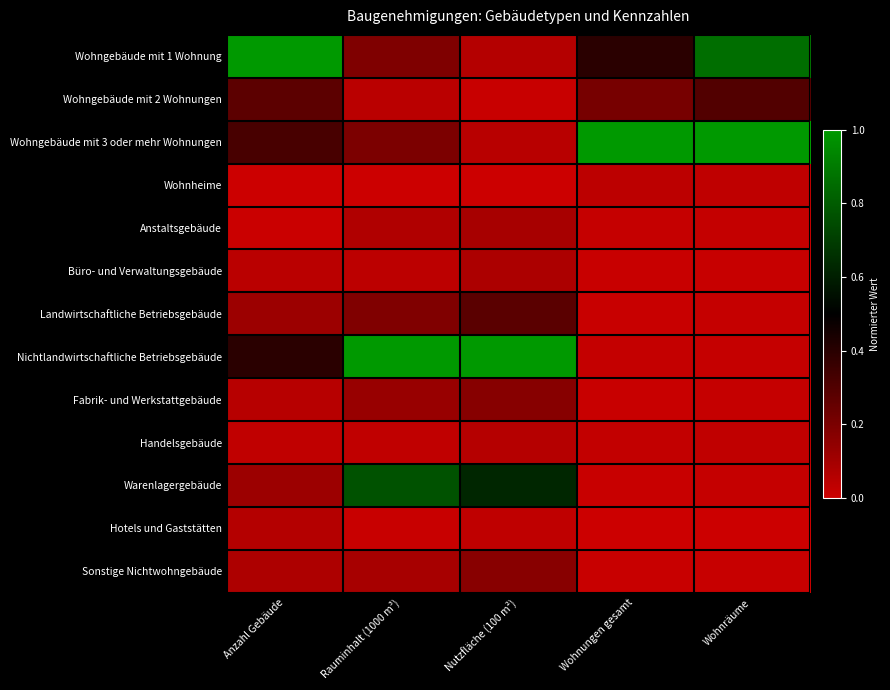

Reading left to right, extract all data points from this chart.

Wohngebäude mit 1 Wohnung: Anzahl Gebäude=1.0	Rauminhalt (1000 m³)=0.2	Nutzfläche (100 m²)=0.1	Wohnungen gesamt=0.4	Wohnräume=0.9
Wohngebäude mit 2 Wohnungen: Anzahl Gebäude=0.3	Rauminhalt (1000 m³)=0.0	Nutzfläche (100 m²)=0.0	Wohnungen gesamt=0.2	Wohnräume=0.3
Wohngebäude mit 3 oder mehr Wohnungen: Anzahl Gebäude=0.3	Rauminhalt (1000 m³)=0.2	Nutzfläche (100 m²)=0.0	Wohnungen gesamt=1.0	Wohnräume=1.0
Wohnheime: Anzahl Gebäude=0.0	Rauminhalt (1000 m³)=0.0	Nutzfläche (100 m²)=0.0	Wohnungen gesamt=0.0	Wohnräume=0.0
Anstaltsgebäude: Anzahl Gebäude=0.0	Rauminhalt (1000 m³)=0.1	Nutzfläche (100 m²)=0.1	Wohnungen gesamt=0.0	Wohnräume=0.0
Büro- und Verwaltungsgebäude: Anzahl Gebäude=0.0	Rauminhalt (1000 m³)=0.0	Nutzfläche (100 m²)=0.1	Wohnungen gesamt=0.0	Wohnräume=0.0
Landwirtschaftliche Betriebsgebäude: Anzahl Gebäude=0.1	Rauminhalt (1000 m³)=0.2	Nutzfläche (100 m²)=0.3	Wohnungen gesamt=0.0	Wohnräume=0.0
Nichtlandwirtschaftliche Betriebsgebäude: Anzahl Gebäude=0.4	Rauminhalt (1000 m³)=1.0	Nutzfläche (100 m²)=1.0	Wohnungen gesamt=0.0	Wohnräume=0.0
Fabrik- und Werkstattgebäude: Anzahl Gebäude=0.1	Rauminhalt (1000 m³)=0.1	Nutzfläche (100 m²)=0.2	Wohnungen gesamt=0.0	Wohnräume=0.0
Handelsgebäude: Anzahl Gebäude=0.0	Rauminhalt (1000 m³)=0.0	Nutzfläche (100 m²)=0.1	Wohnungen gesamt=0.0	Wohnräume=0.0
Warenlagergebäude: Anzahl Gebäude=0.1	Rauminhalt (1000 m³)=0.8	Nutzfläche (100 m²)=0.6	Wohnungen gesamt=0.0	Wohnräume=0.0
Hotels und Gaststätten: Anzahl Gebäude=0.1	Rauminhalt (1000 m³)=0.0	Nutzfläche (100 m²)=0.0	Wohnungen gesamt=0.0	Wohnräume=0.0
Sonstige Nichtwohngebäude: Anzahl Gebäude=0.1	Rauminhalt (1000 m³)=0.1	Nutzfläche (100 m²)=0.2	Wohnungen gesamt=0.0	Wohnräume=0.0